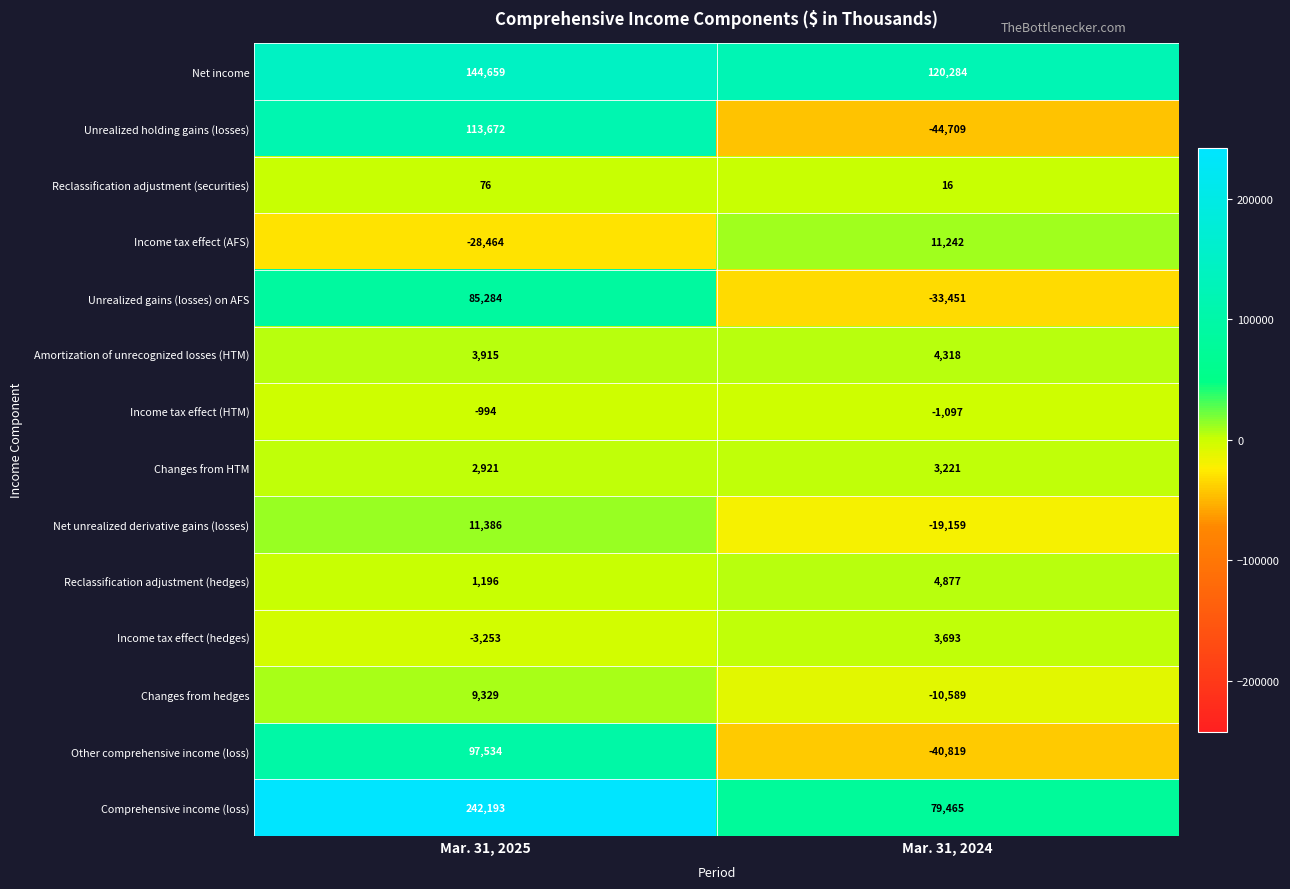

List the series in order of their peak value, lowest first.

Income tax effect (HTM), Reclassification adjustment (securities), Changes from HTM, Income tax effect (hedges), Amortization of unrecognized losses (HTM), Reclassification adjustment (hedges), Changes from hedges, Income tax effect (AFS), Net unrealized derivative gains (losses), Unrealized gains (losses) on AFS, Other comprehensive income (loss), Unrealized holding gains (losses), Net income, Comprehensive income (loss)